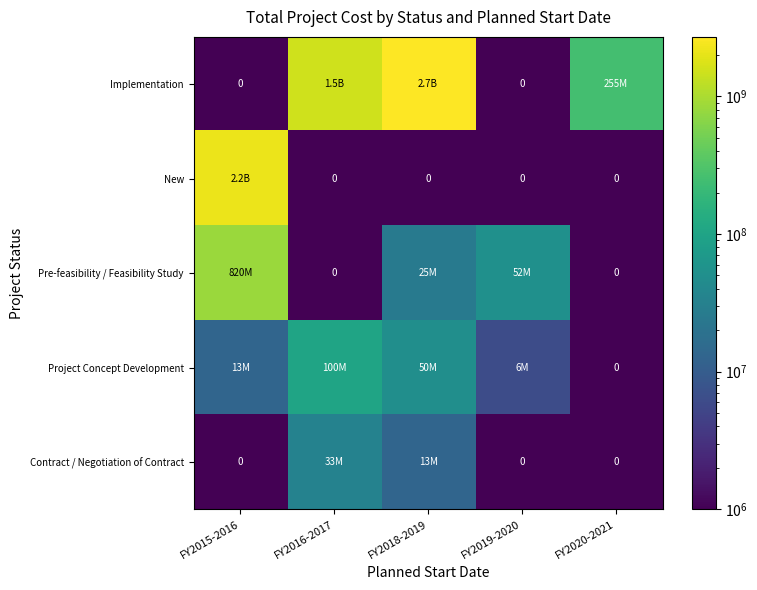

At which category does the chart reach its minimum across all series?

FY2015-2016